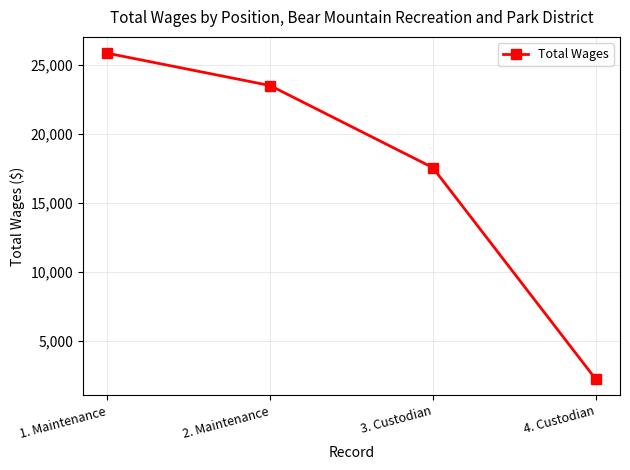

How many lines are shown in the chart?

1